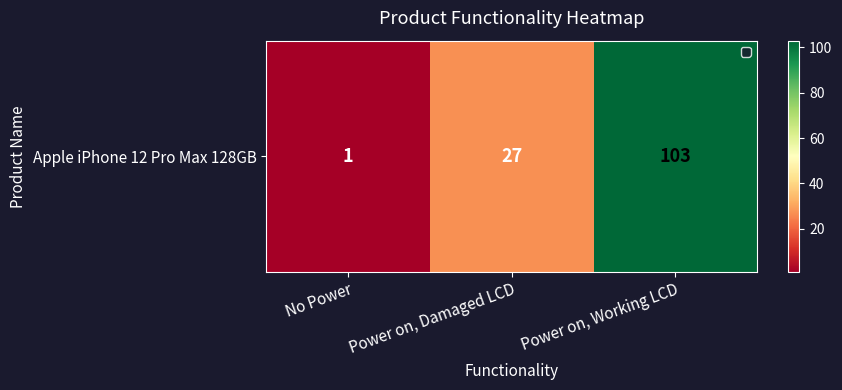

Which label corresponds to the largest value in the chart?

Power on, Working LCD